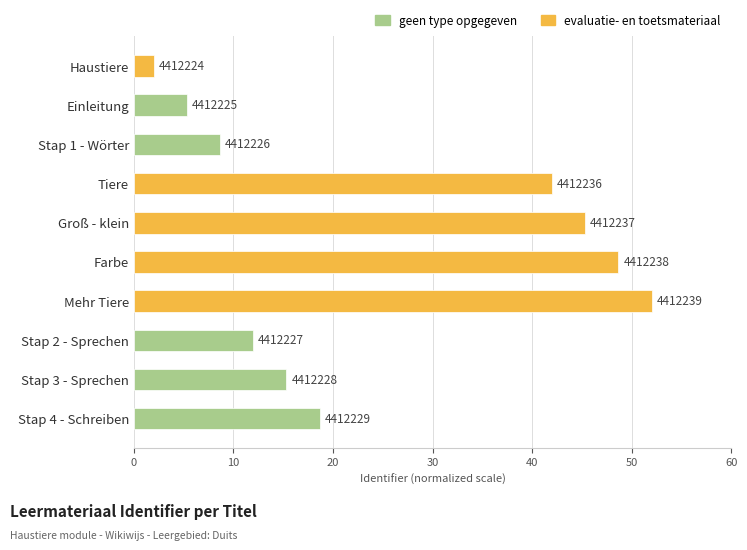

List the labels in order of value, smallest first.

Haustiere, Einleitung, Stap 1 - Wörter, Stap 2 - Sprechen, Stap 3 - Sprechen, Stap 4 - Schreiben, Tiere, Groß - klein, Farbe, Mehr Tiere